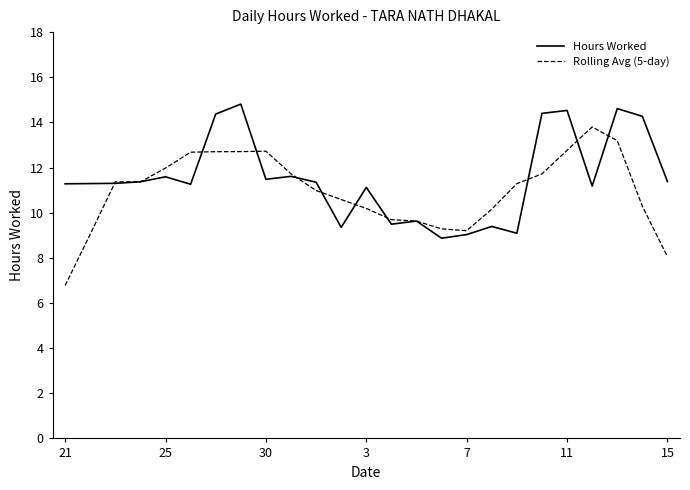

What is the lowest value of the Rolling Avg (5-day) series?

6.8